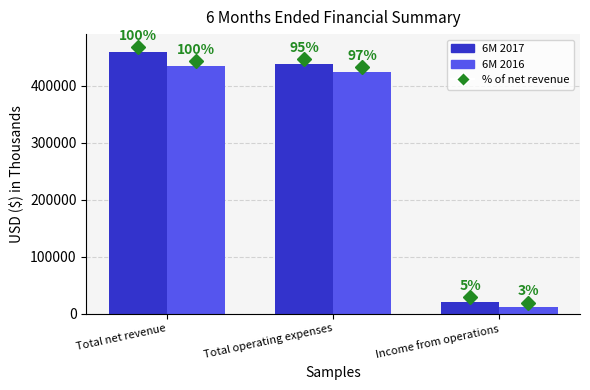

What value does the 6M 2016 series have at Income from operations?

11061